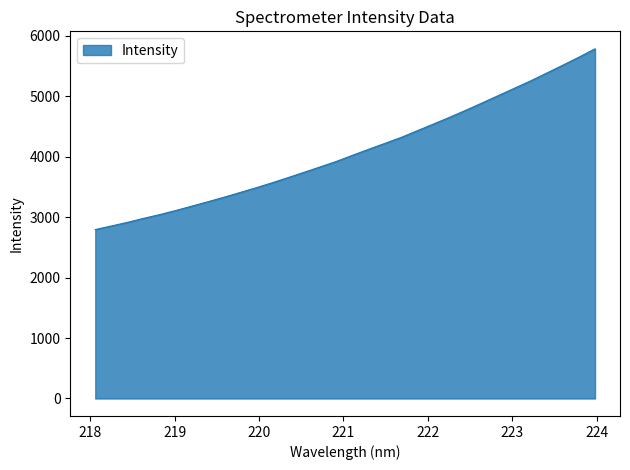

What is the maximum value shown in the chart?

5785.4